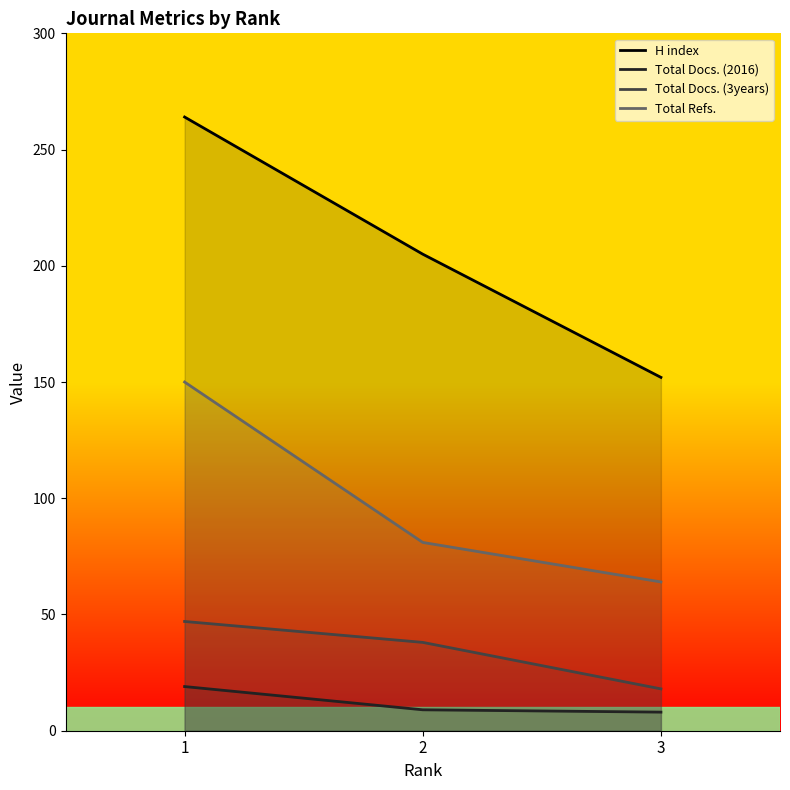

Count the number of categories in the chart.

3